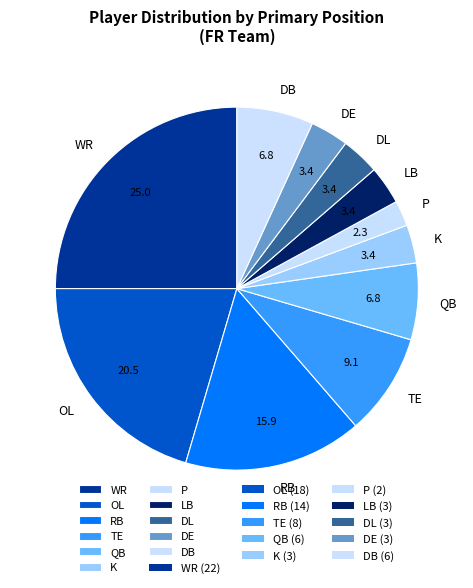

True or false: DB accounts for 7% of the total.

True